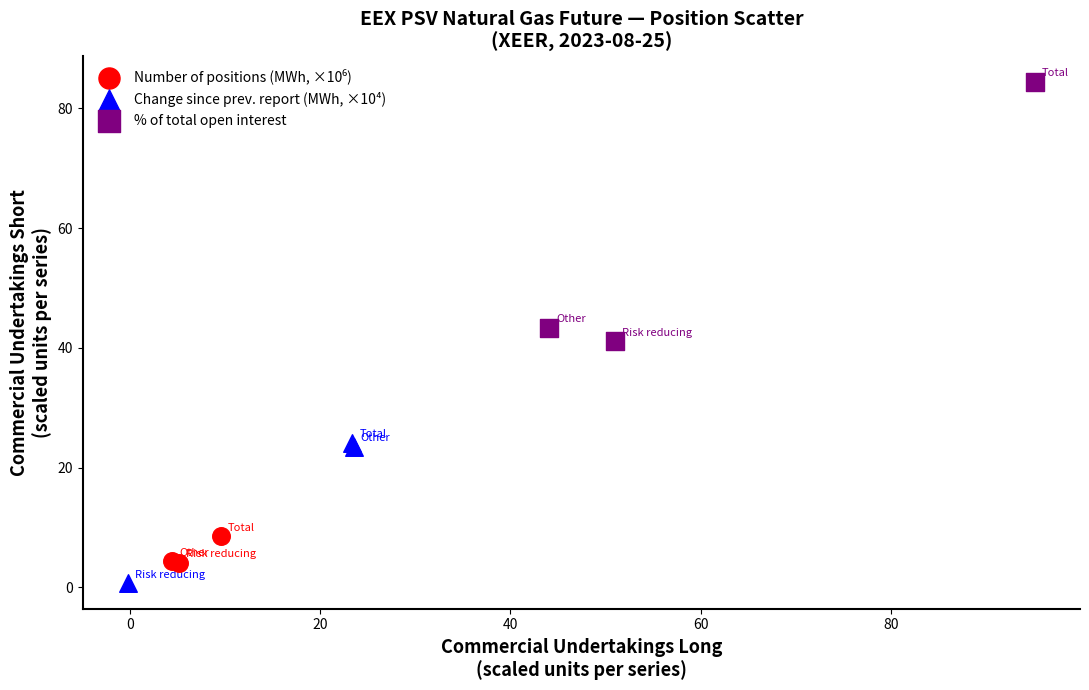

Which series contains the highest Y value?

% of total open interest